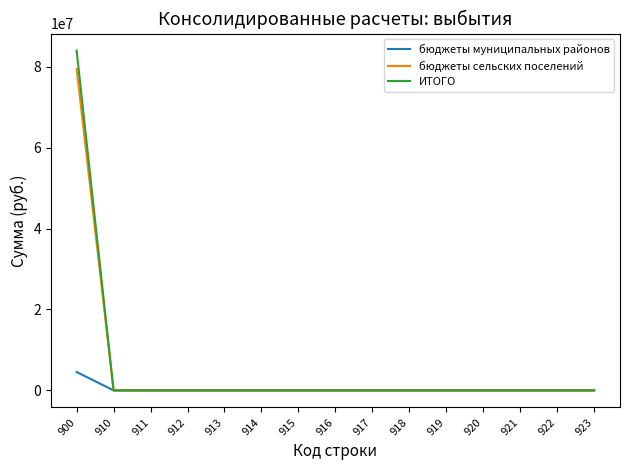

What are all the series names shown in the legend?

бюджеты муниципальных районов, бюджеты сельских поселений, ИТОГО